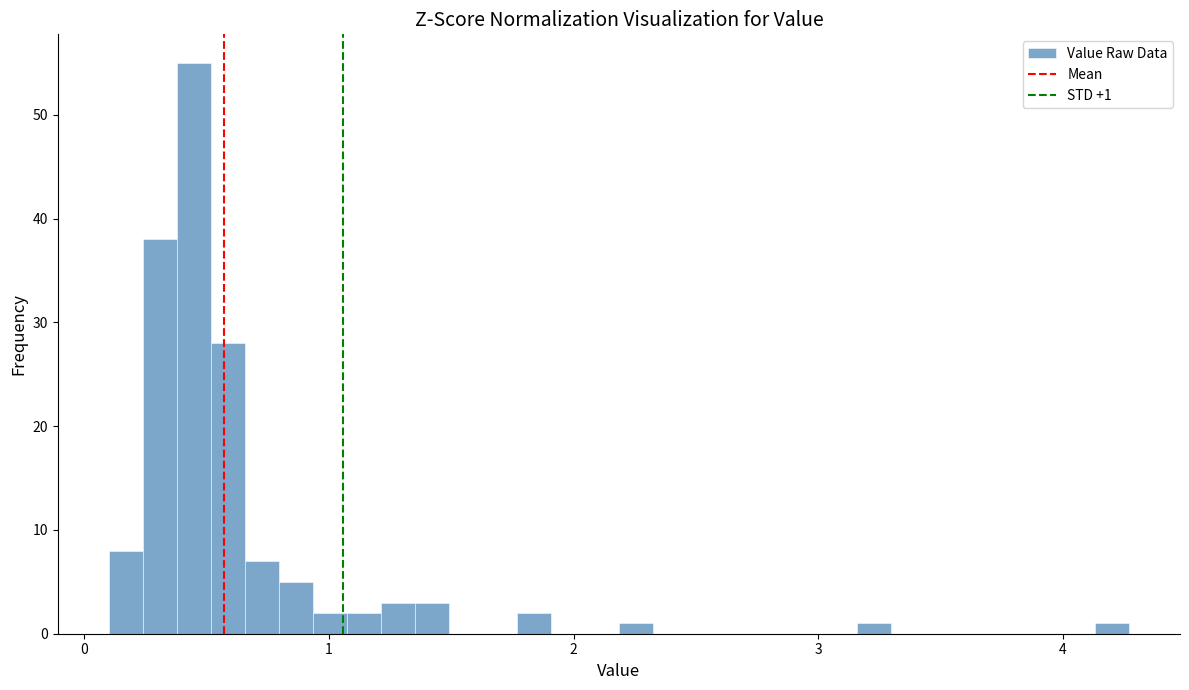

Around what value on the x-axis is the tallest bar? Give the approximate position of its centre, as read against the axis.

0.4